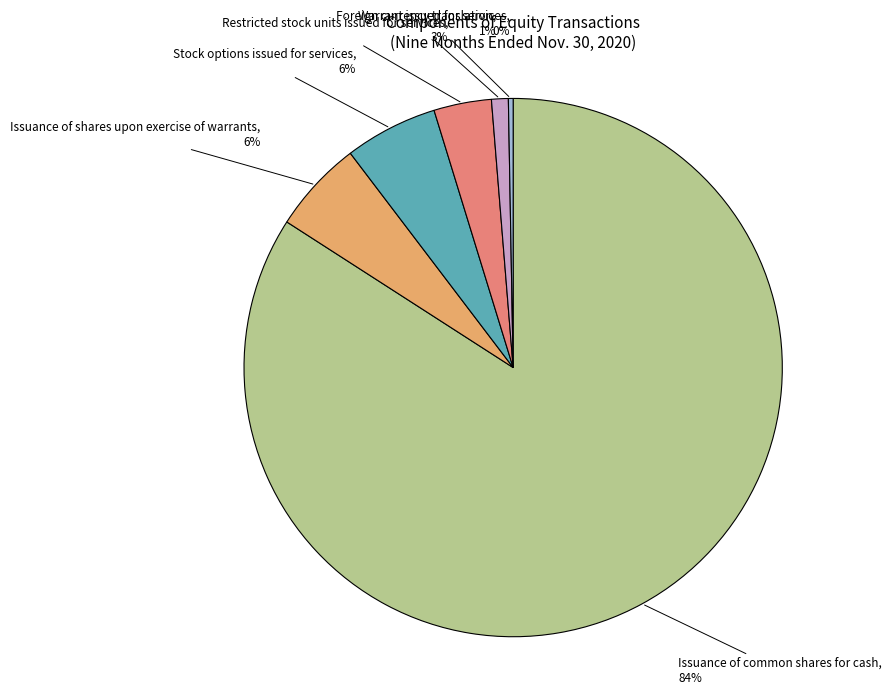

To the nearest percent, what is the difference between the largest and smallest slice percentages?

84%